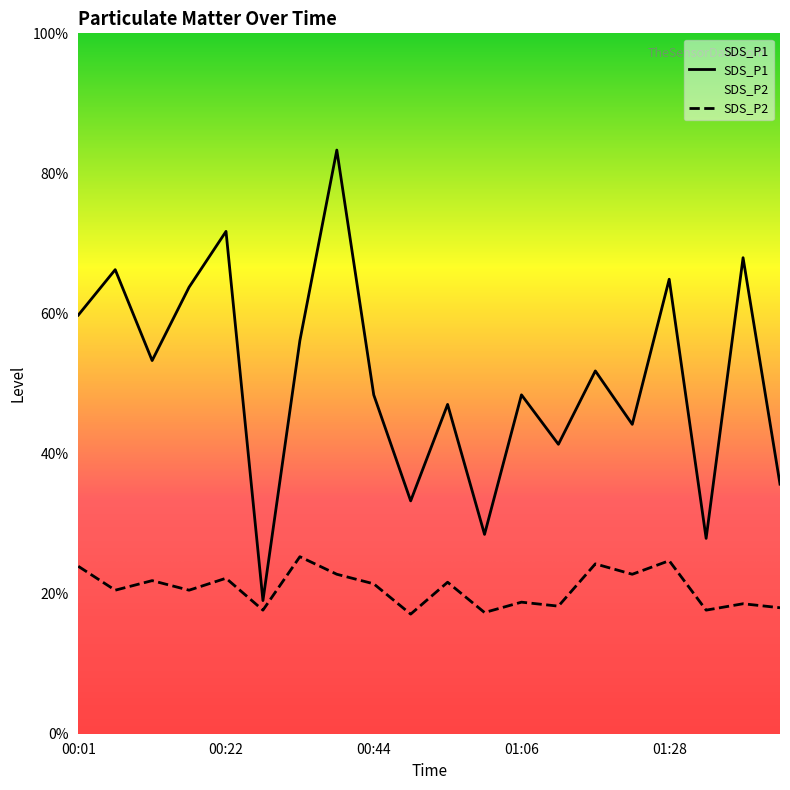

Is it true that SDS_P1 equals 4.7 at 00:12?

True